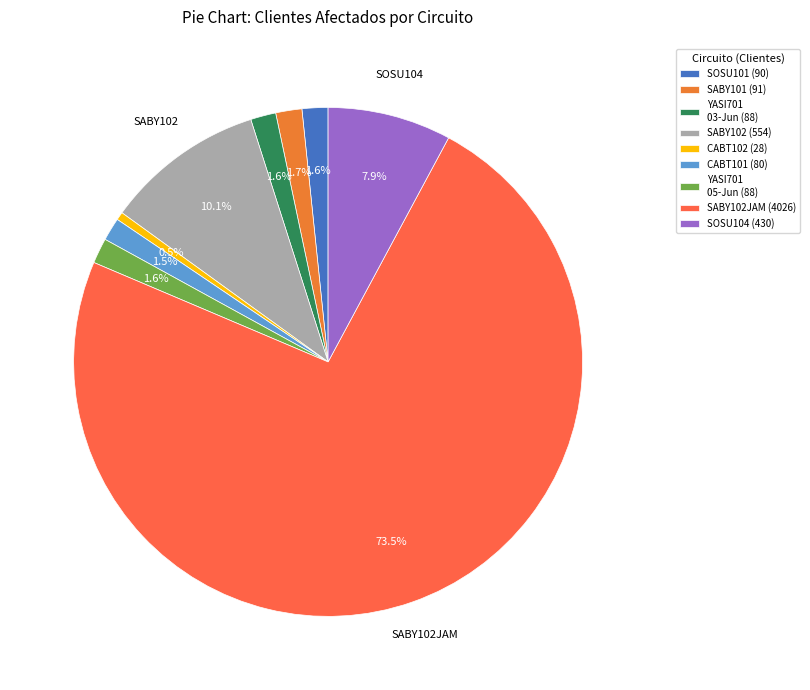

What is the largest slice in the pie chart?

PREVENTIVO EN POSTE (SABY102JAM)